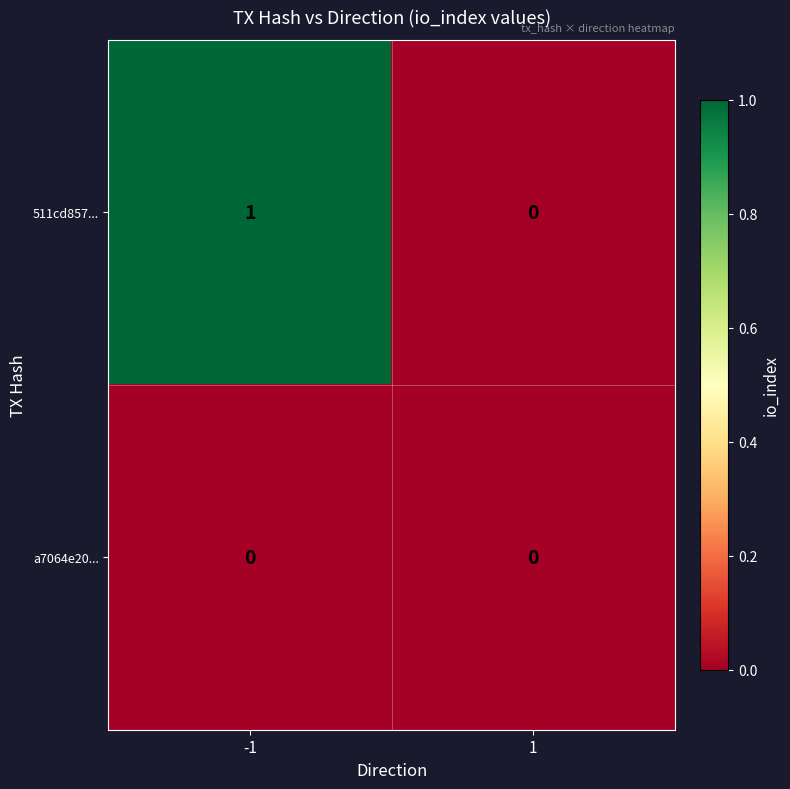

Is it true that 511cd857... equals 0 at 1?

True